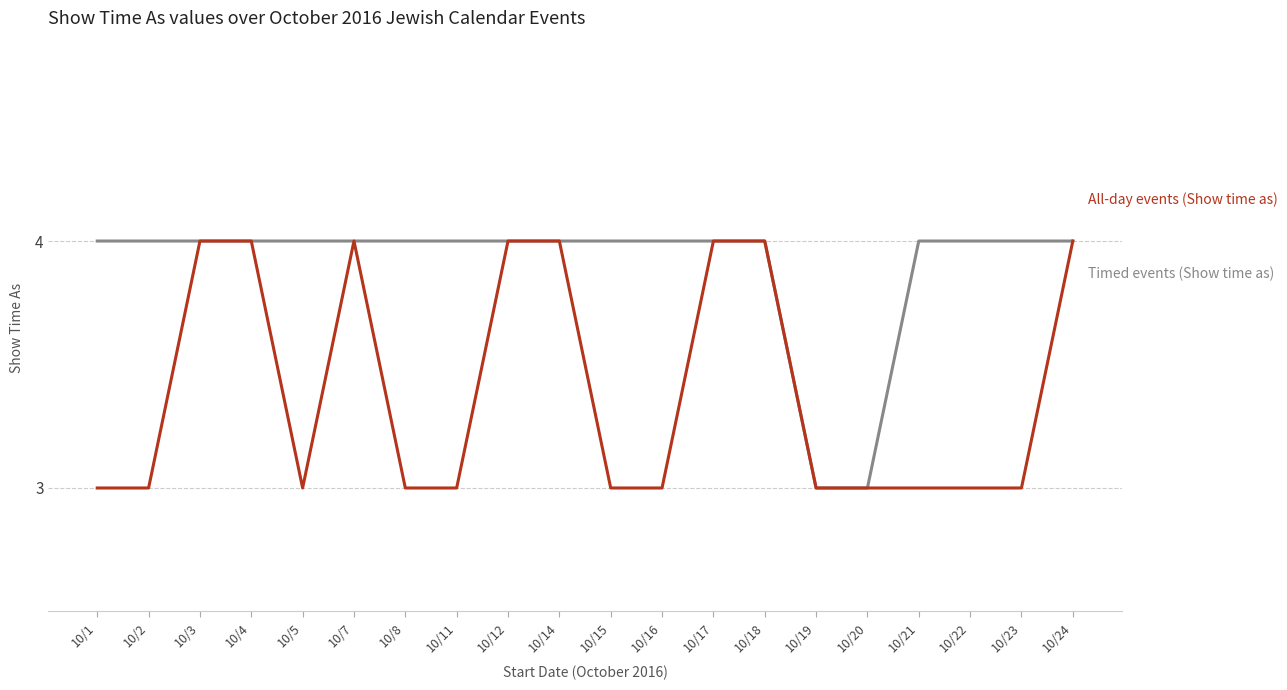

How many lines are shown in the chart?

2